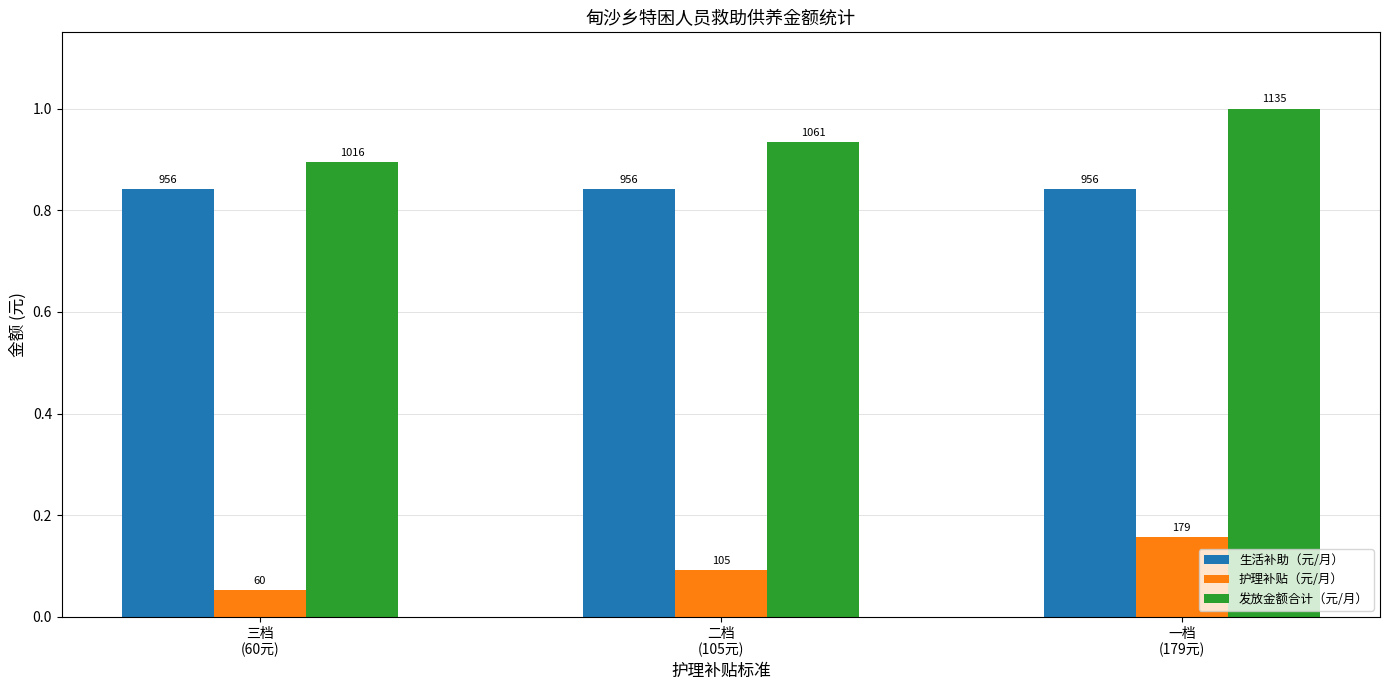

What is the label of the 1st bar from the left?

三档
(60元)